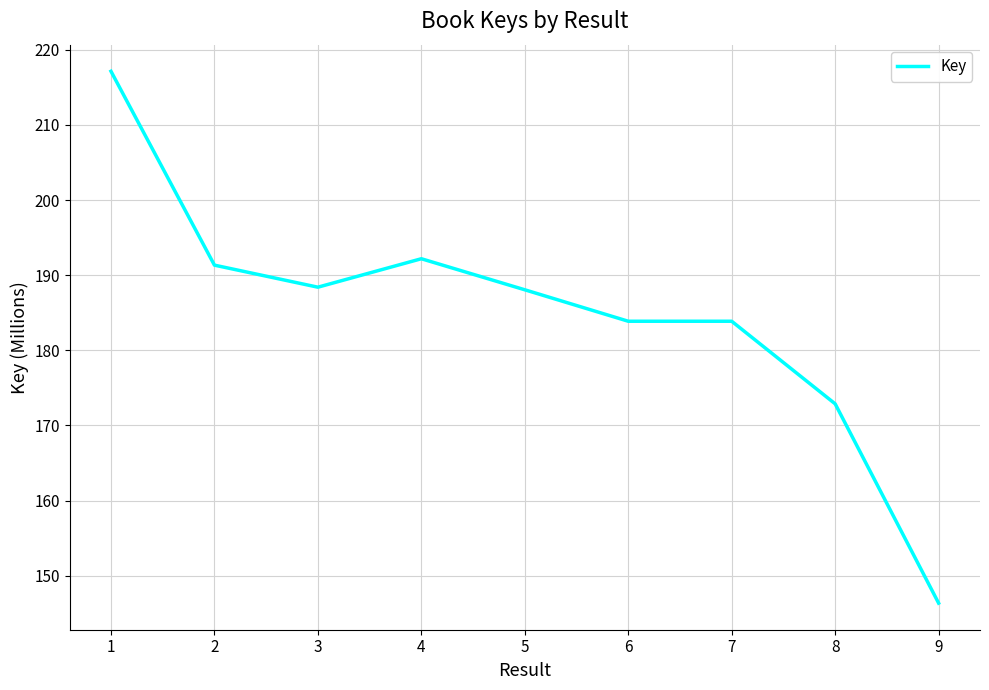

Which label corresponds to the smallest value in the chart?

9